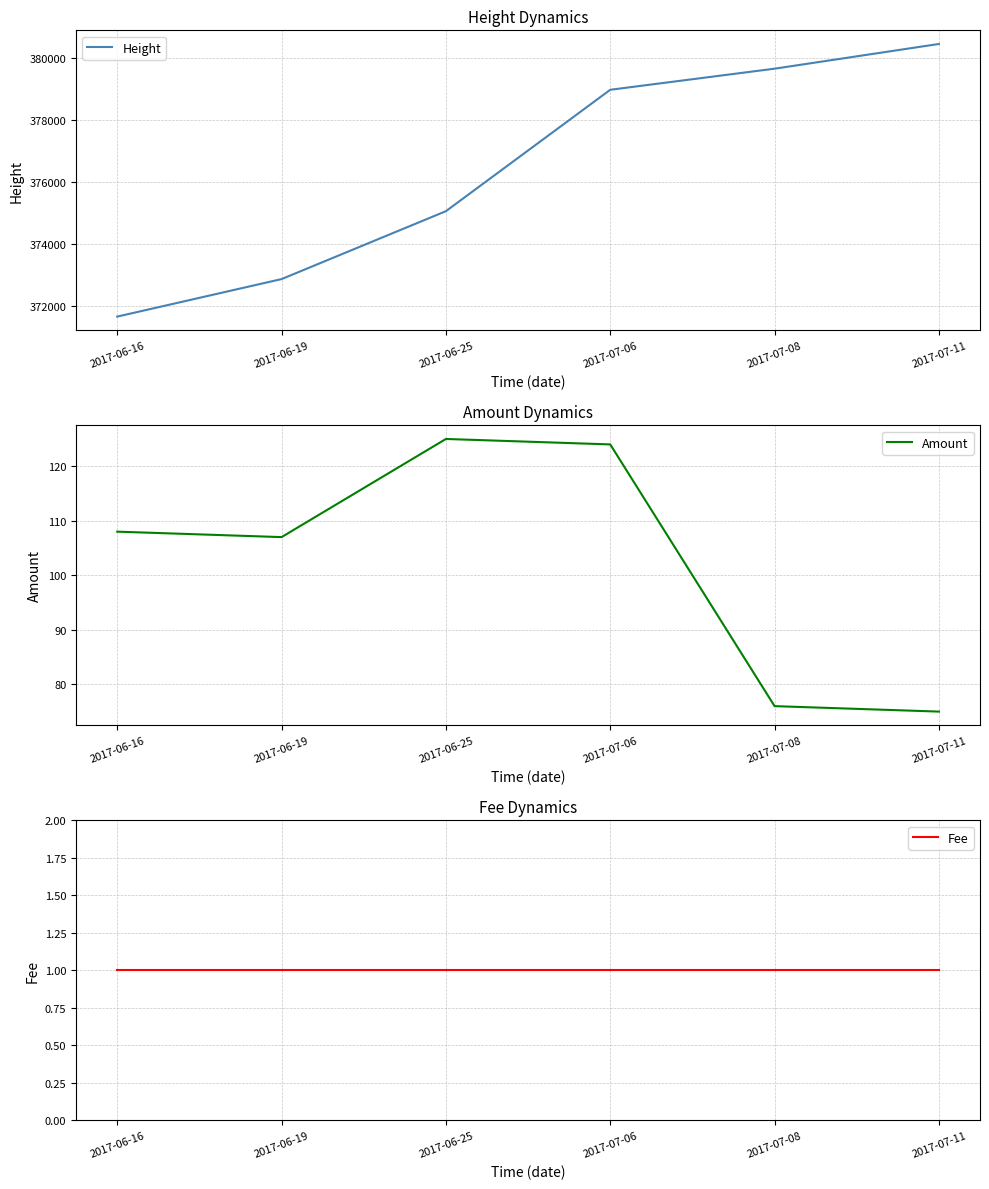

At which label does Amount reach its peak?

2017-06-25